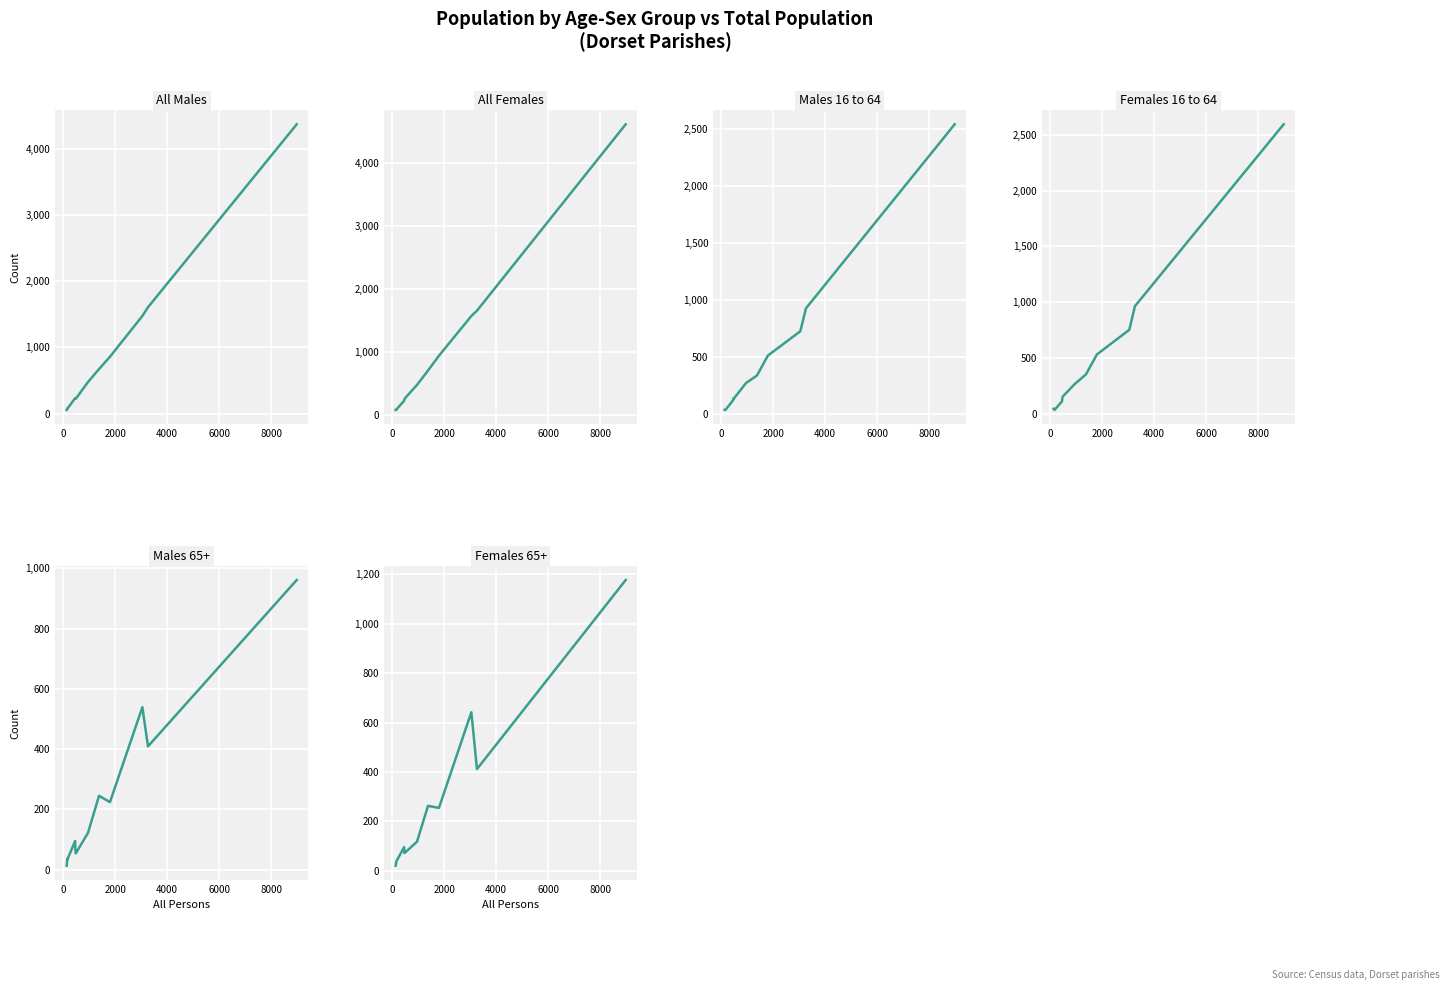

What is the value of the All Males point at the 9th from the left?

859